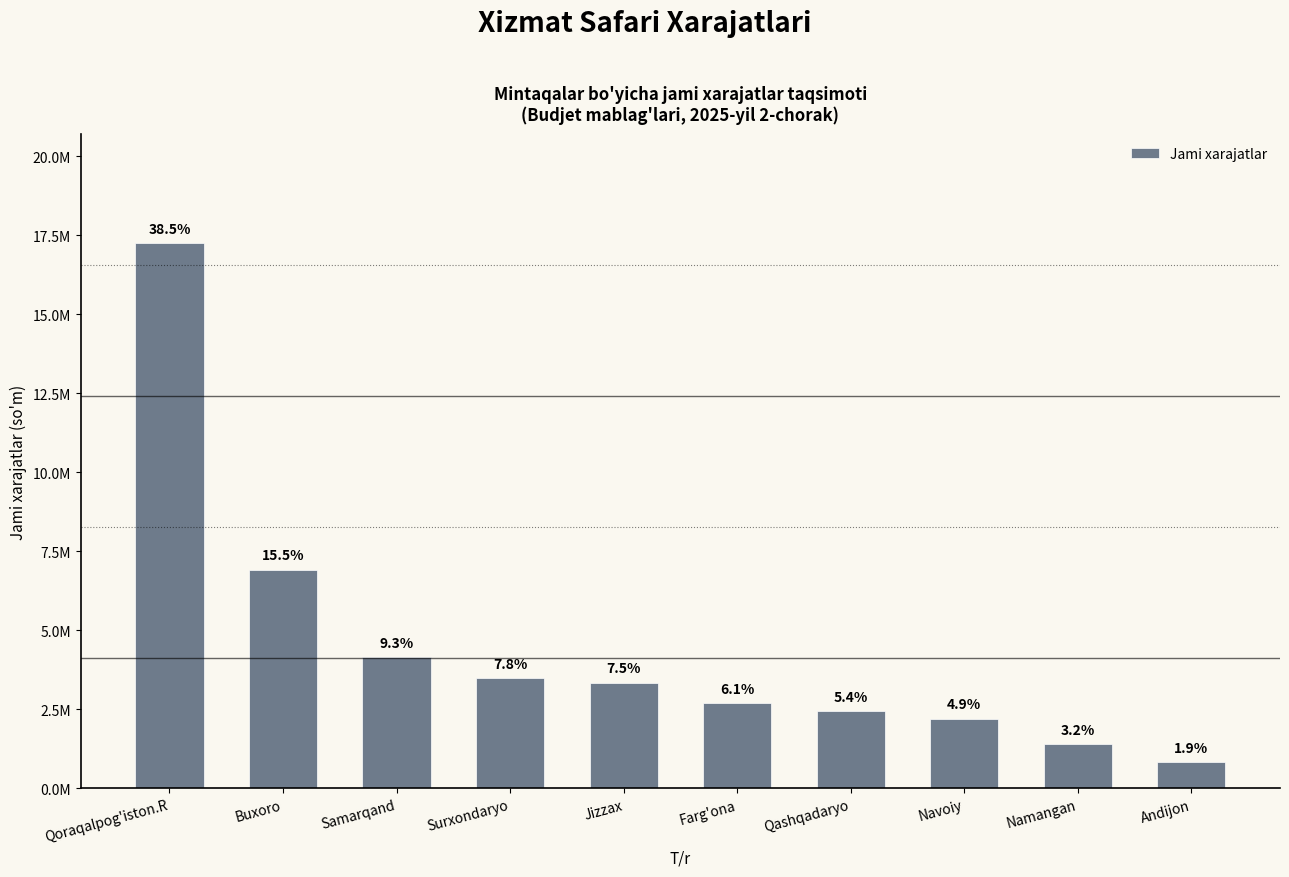

List the labels in order of value, smallest first.

Andijon, Namangan, Navoiy, Qashqadaryo, Farg'ona, Jizzax, Surxondaryo, Samarqand, Buxoro, Qoraqalpog'iston.R